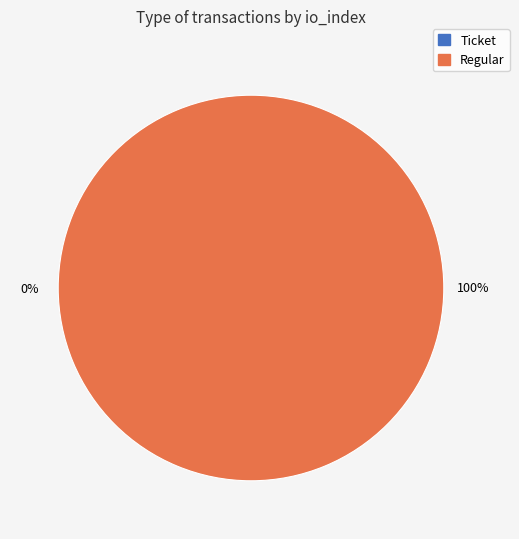

What is the largest slice in the pie chart?

Regular (io_index=27)